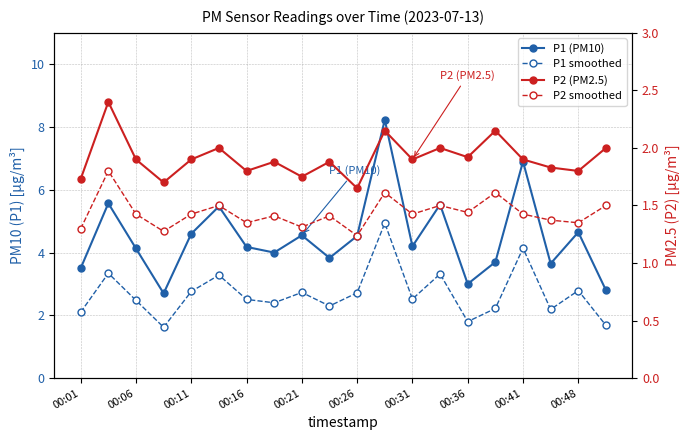

What is the value of the P2 smoothed point at the 14th from the left?

1.5